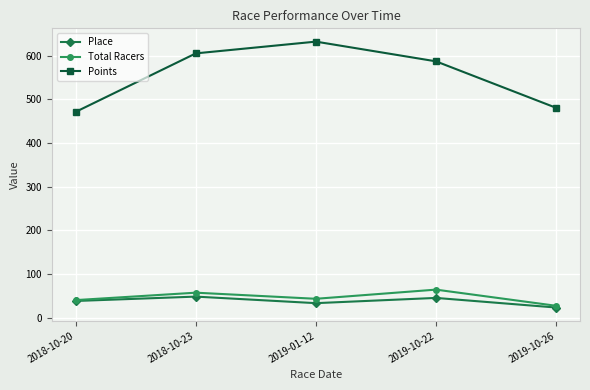

At how many categories does at least one series exceed 295?

5